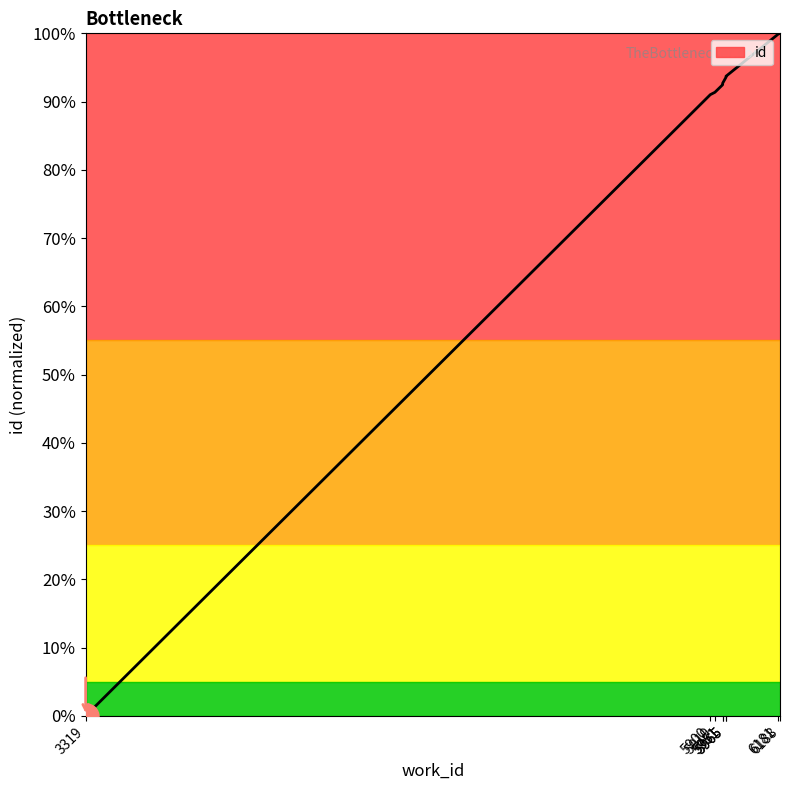

True or false: there are more than 2 points higher than both neighbors.

False